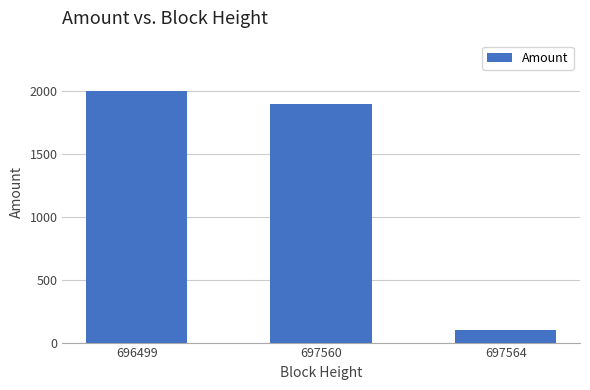

How many bars are there in total?

3